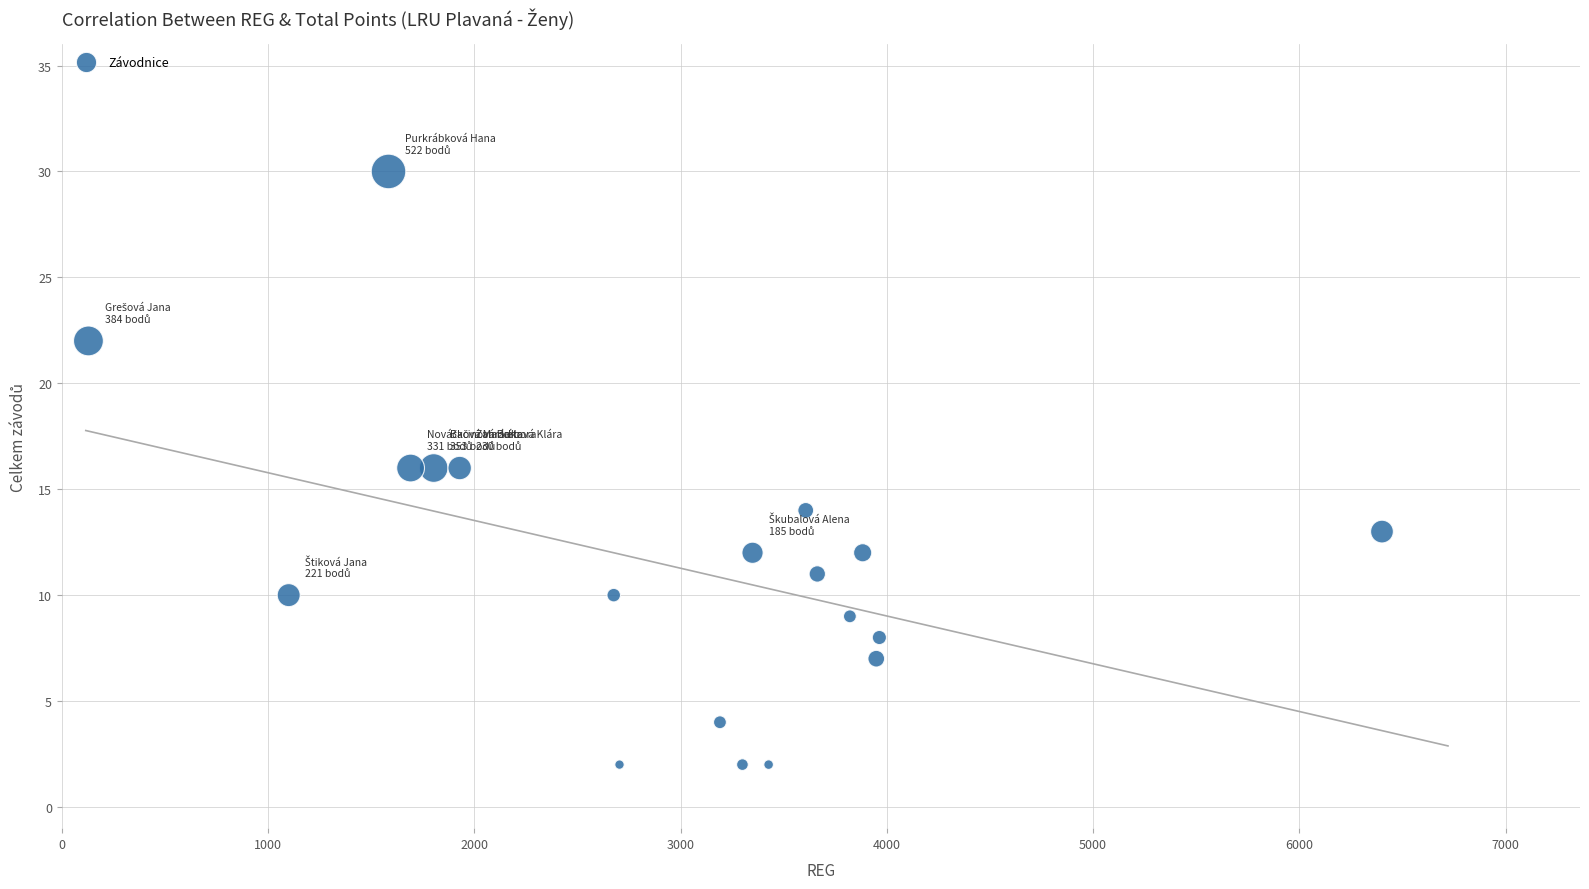

What is the range of X values (max minus min)?

6272